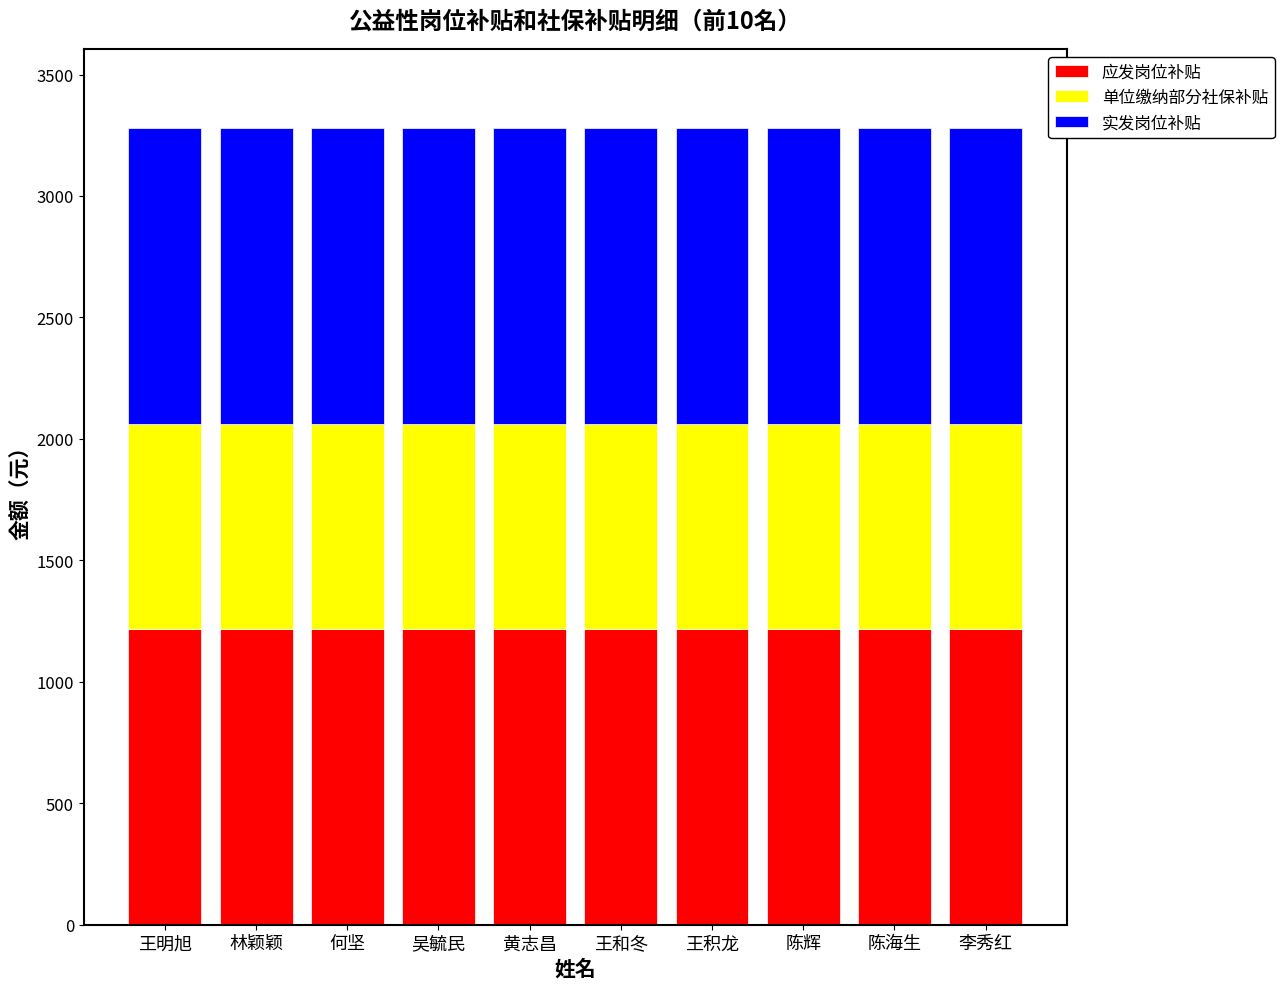

Are the bars grouped side by side (vs. stacked)?

No